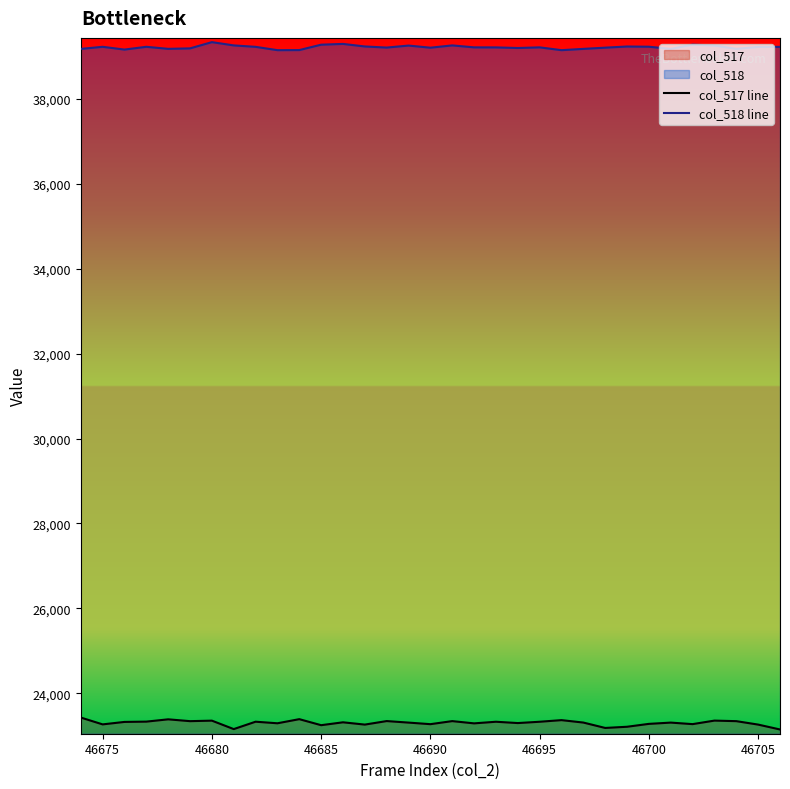

Which series has the largest total across all categories?

col_518 line